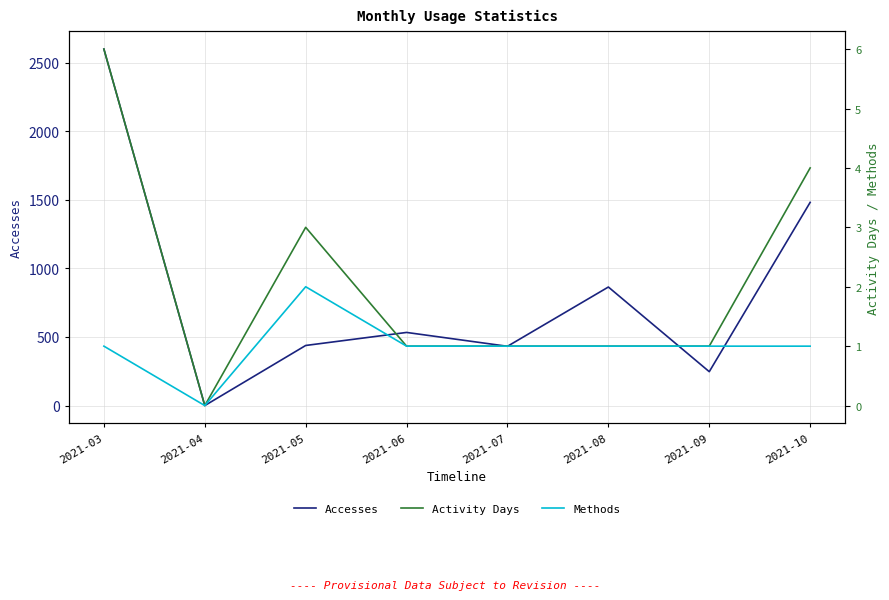

At which category is the sum across all series the highest?

2021-03